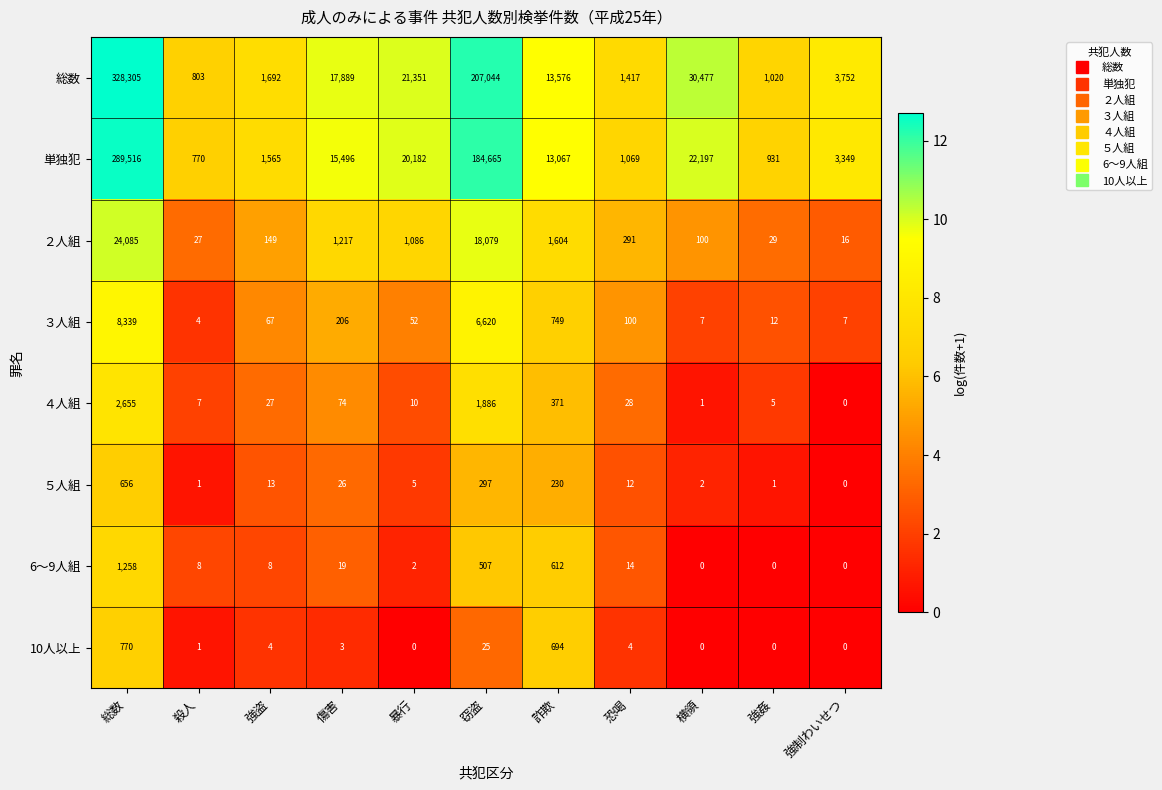

Is it true that 単独犯 equals 560 at 恐喝?

False